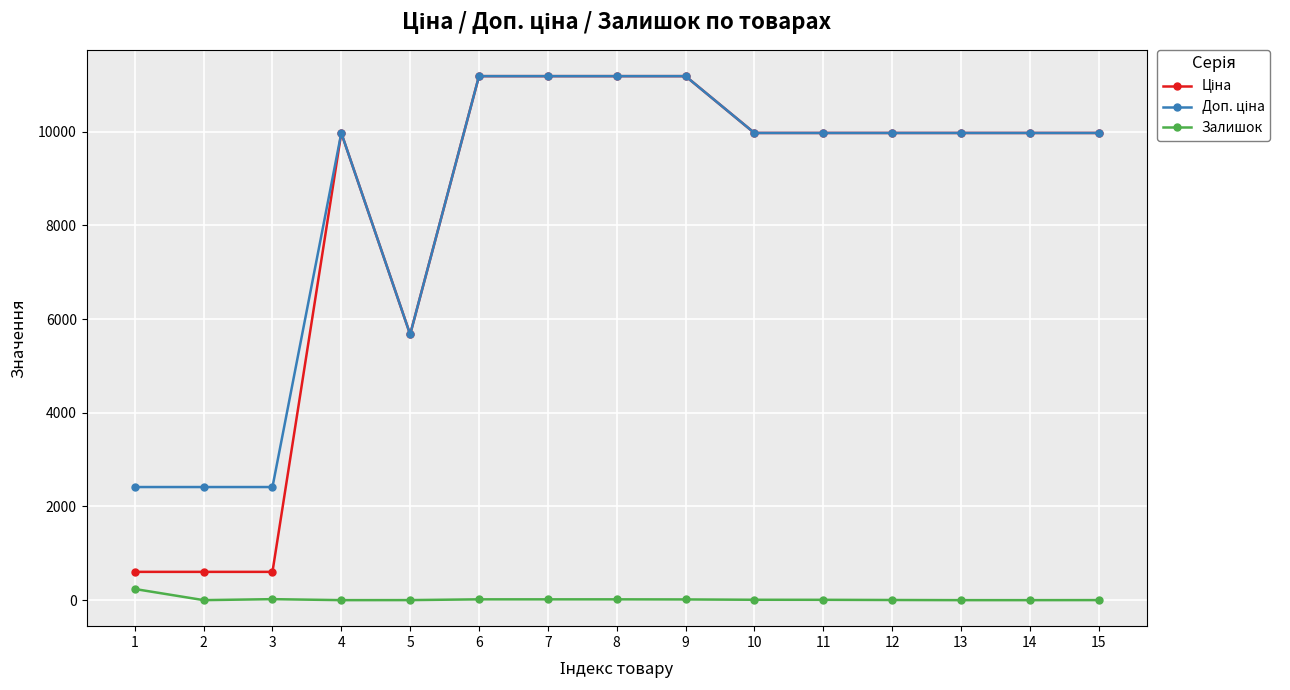

What is the total value across all series at 2?

3018.6